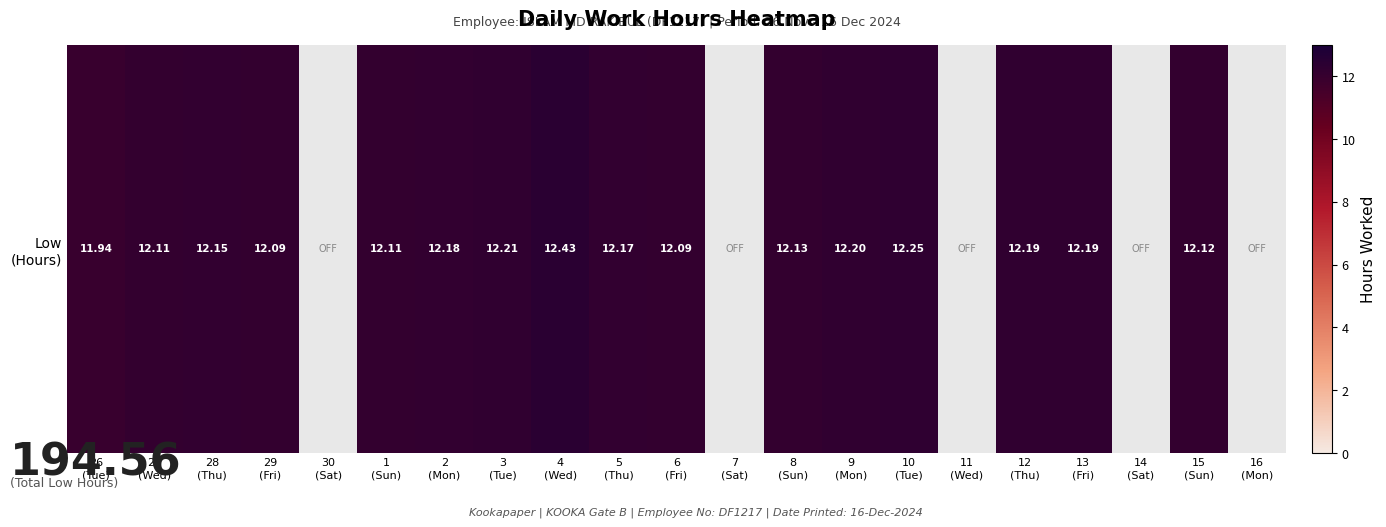

What is the approximate value at 27
(Wed)?

12.1